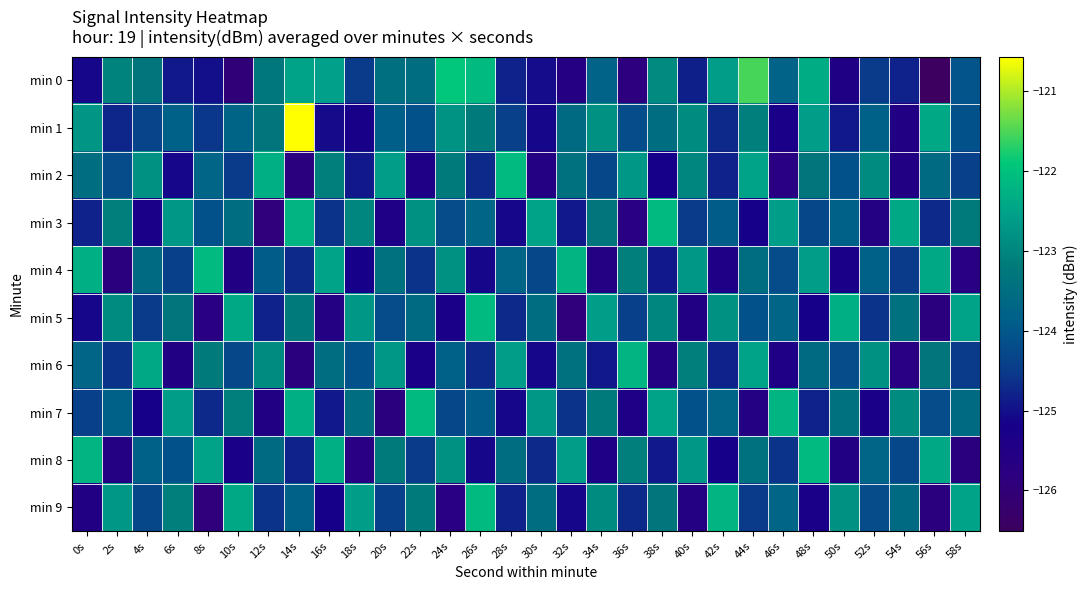

What is the difference between the highest and lowest values at 50s?

3.2